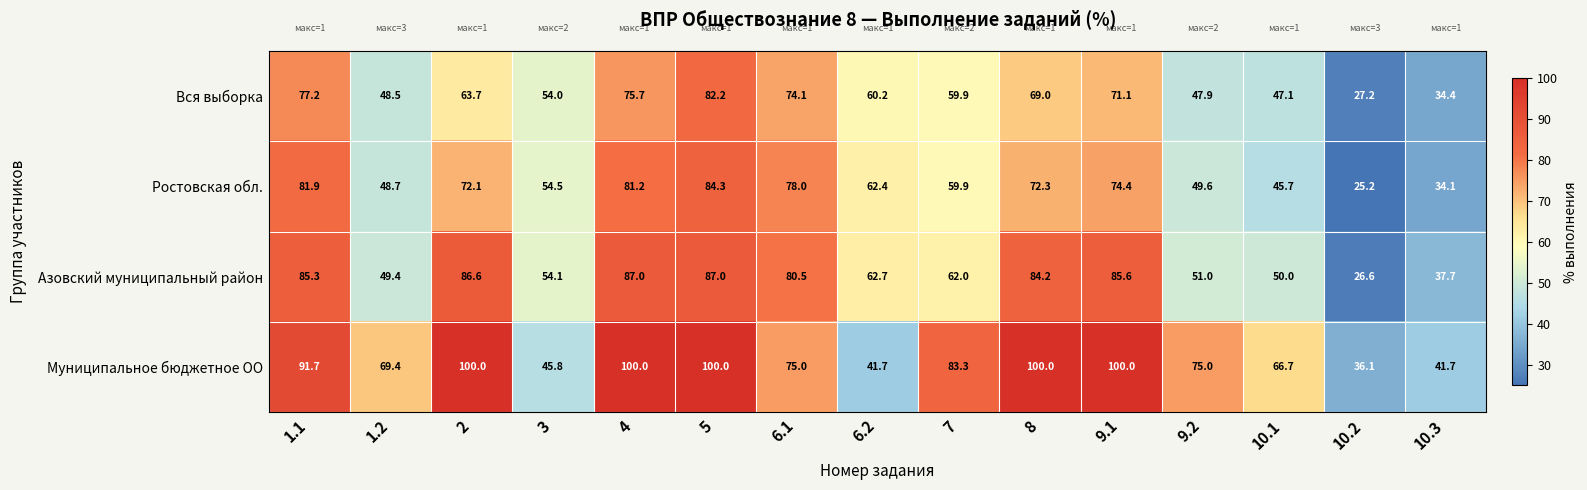

Which series has the widest spread of values?

Муниципальное бюджетное ОО